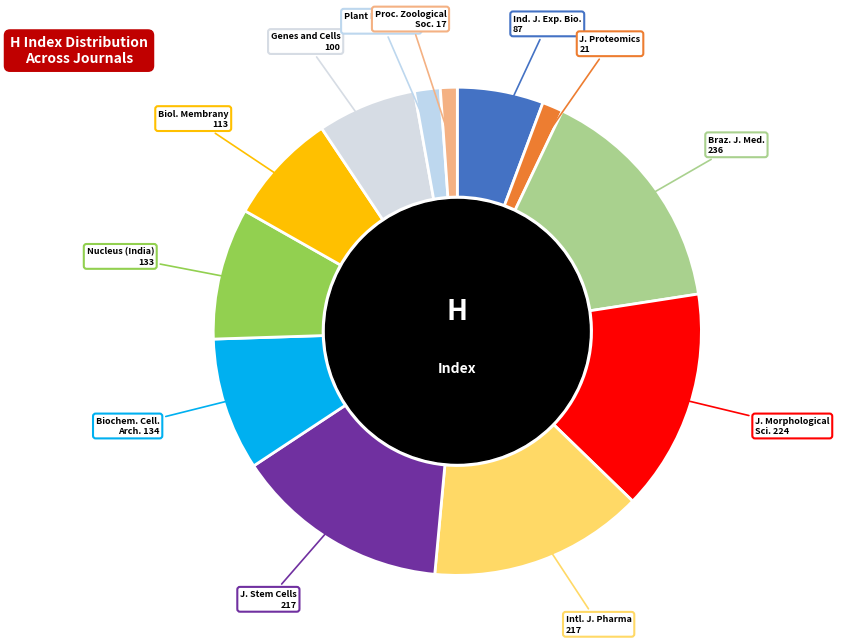

How many slices are in this pie chart?

12